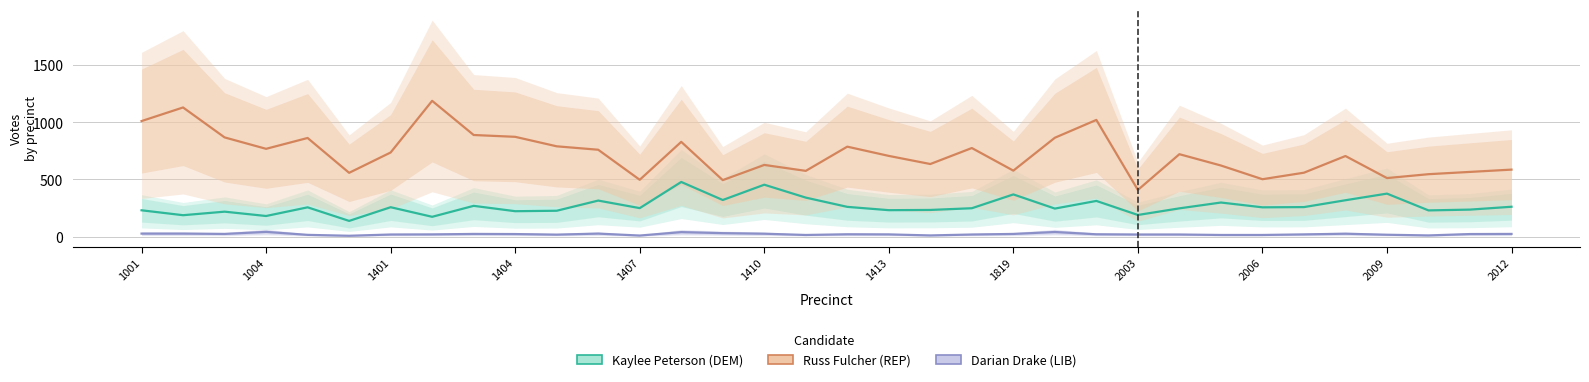

Rank the series at 2012 from highest to lowest value.

Russ Fulcher (REP), Kaylee Peterson (DEM), Darian Drake (LIB)